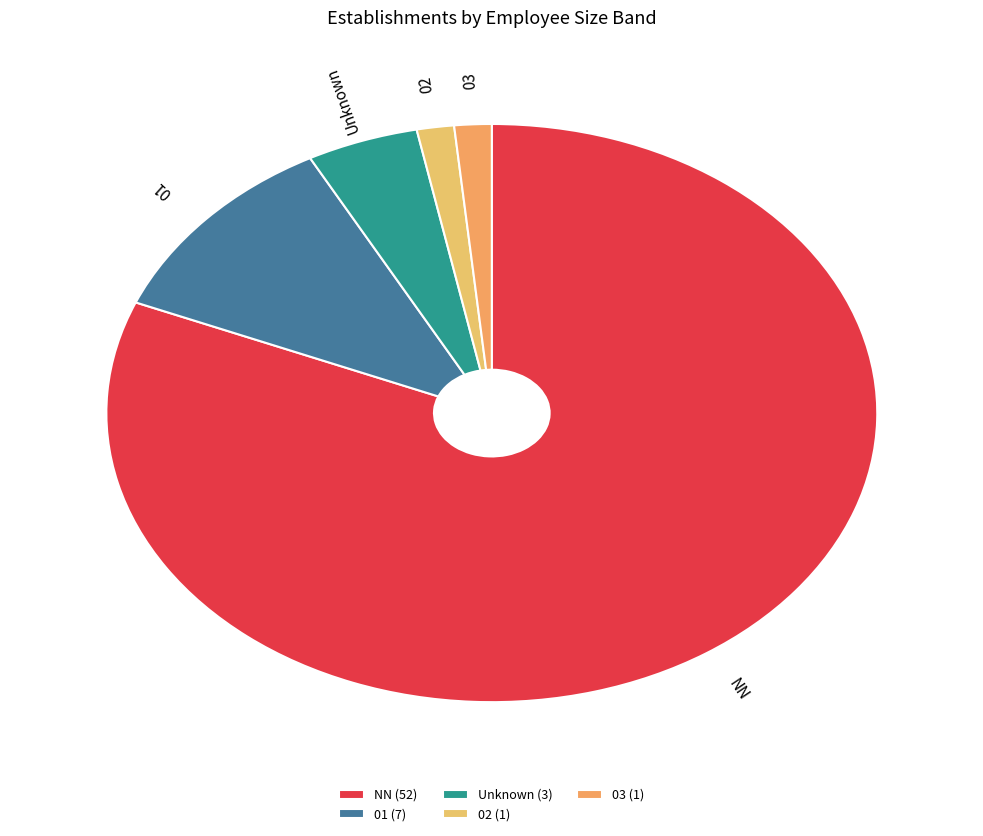

How many segments does this pie chart have?

5